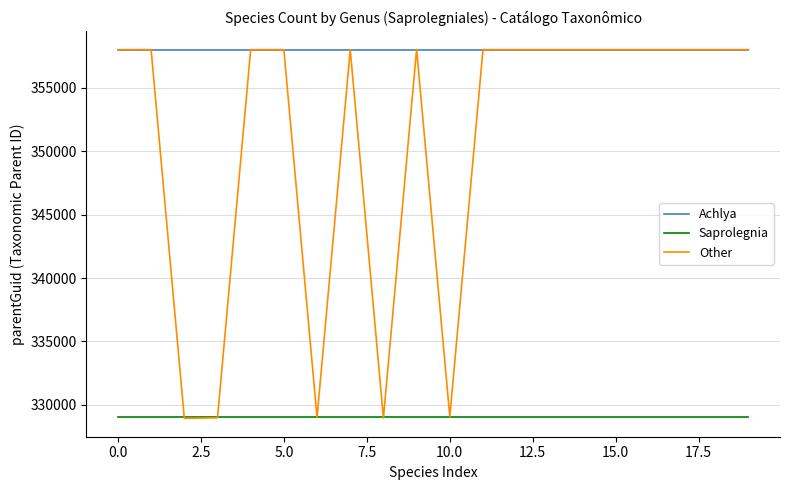

What is the greatest value displayed?

358050